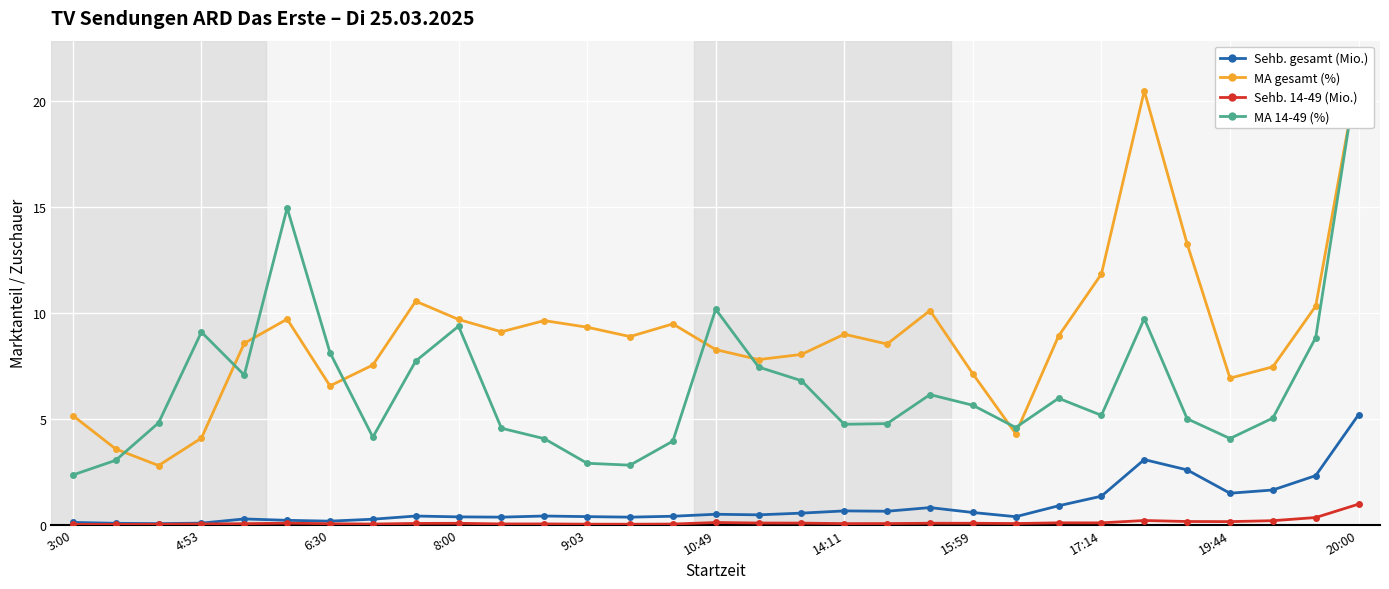

Reading left to right, extract all data points from this chart.

Sehb. gesamt (Mio.): 0.1	0.1	0.0	0.1	0.3	0.2	0.2	0.3	0.4	0.4	0.4	0.4	0.4	0.4	0.4	0.5	0.5	0.5	0.6	0.6	0.8	0.6	0.4	0.9	1.3	3.1	2.6	1.5	1.6	2.3	5.2
MA gesamt (%): 5.1	3.6	2.8	4.1	8.6	9.7	6.5	7.5	10.5	9.7	9.1	9.6	9.3	8.9	9.5	8.3	7.8	8.0	9.0	8.5	10.1	7.1	4.3	8.9	11.8	20.5	13.2	6.9	7.4	10.3	21.5
Sehb. 14-49 (Mio.): 0.0	0.0	0.0	0.0	0.0	0.1	0.0	0.0	0.1	0.1	0.0	0.0	0.0	0.0	0.0	0.1	0.1	0.1	0.0	0.1	0.1	0.1	0.1	0.1	0.1	0.2	0.1	0.1	0.2	0.3	1.0
MA 14-49 (%): 2.3	3.0	4.8	9.1	7.1	14.9	8.1	4.1	7.7	9.4	4.5	4.1	2.9	2.8	3.9	10.2	7.4	6.8	4.7	4.8	6.1	5.6	4.6	6.0	5.2	9.7	5.0	4.1	5.0	8.8	21.7